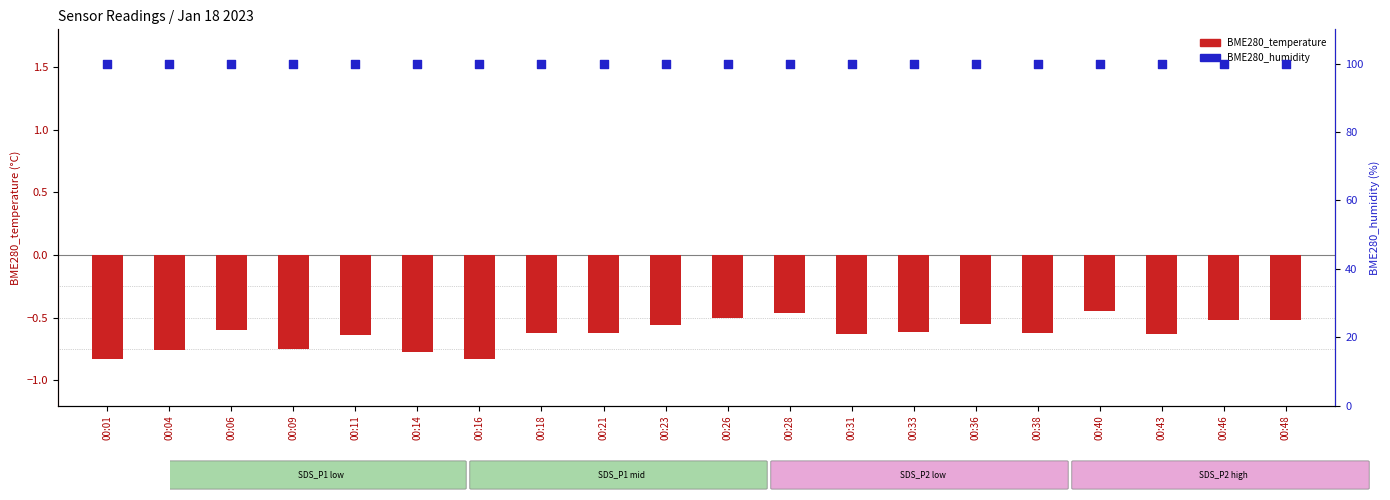

Is the value of BME280_temperature at 00:11 greater than the value of BME280_humidity at 00:11?

No